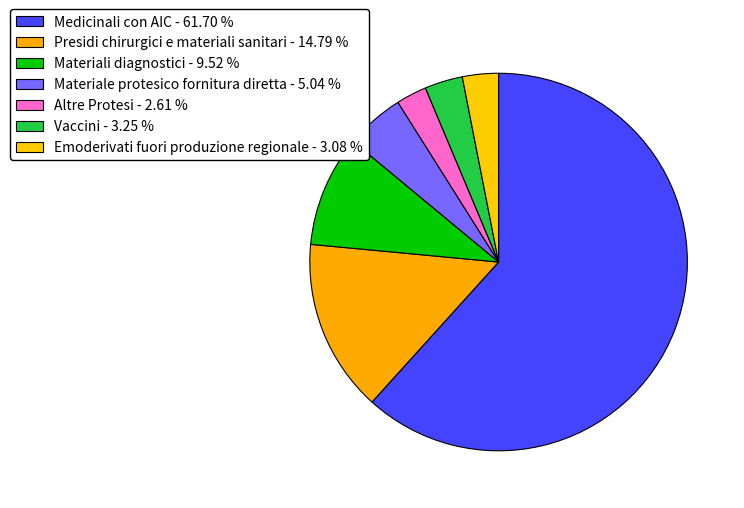

How many segments does this pie chart have?

7